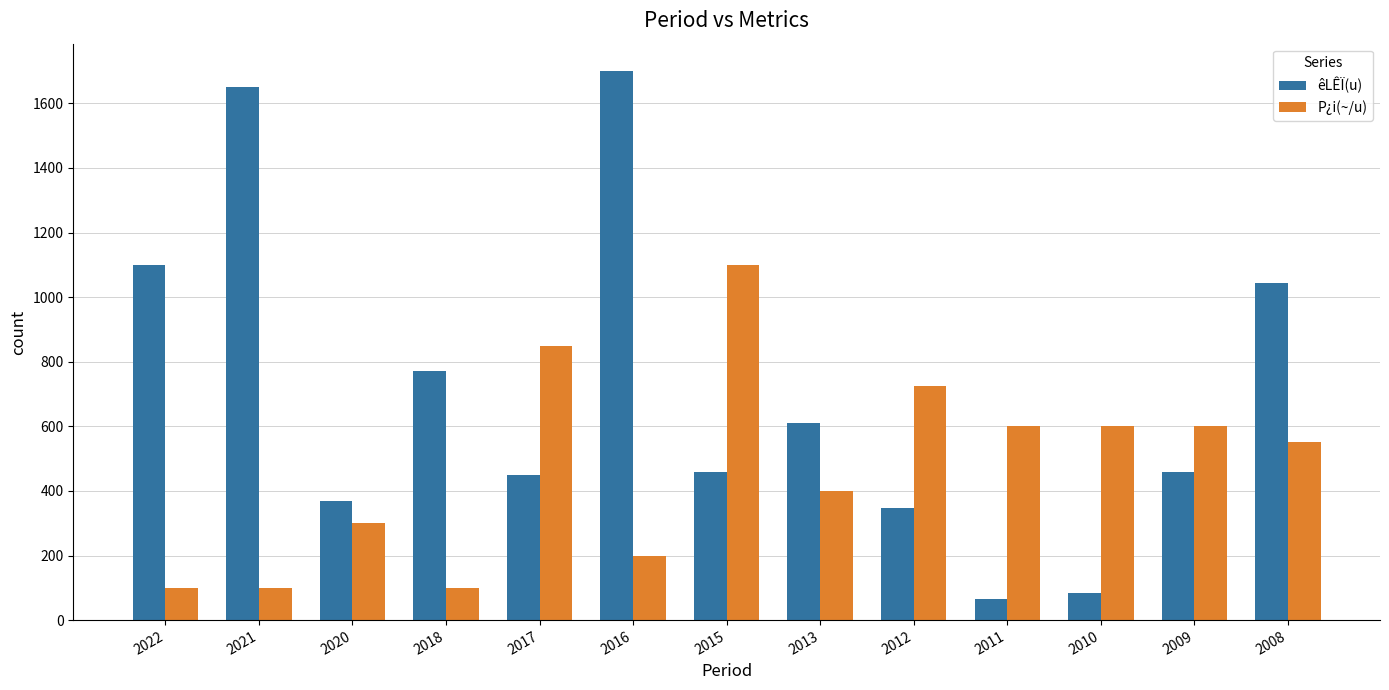

At how many categories does at least one series exceed 825?

6